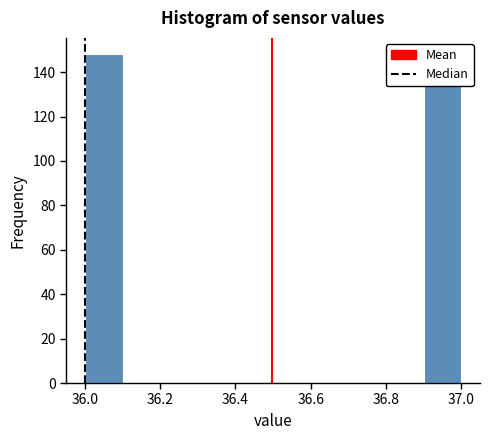

Reading left to right, list every bar in this chart as the range it spans on the x-axis followed by its height. The values are not printed on the chart, so give them approximately, as read against the axis.

36.0 to 36.1: 148
36.1 to 36.2: 0
36.2 to 36.3: 0
36.3 to 36.4: 0
36.4 to 36.5: 0
36.5 to 36.6: 0
36.6 to 36.7: 0
36.7 to 36.8: 0
36.8 to 36.9: 0
36.9 to 37.0: 146